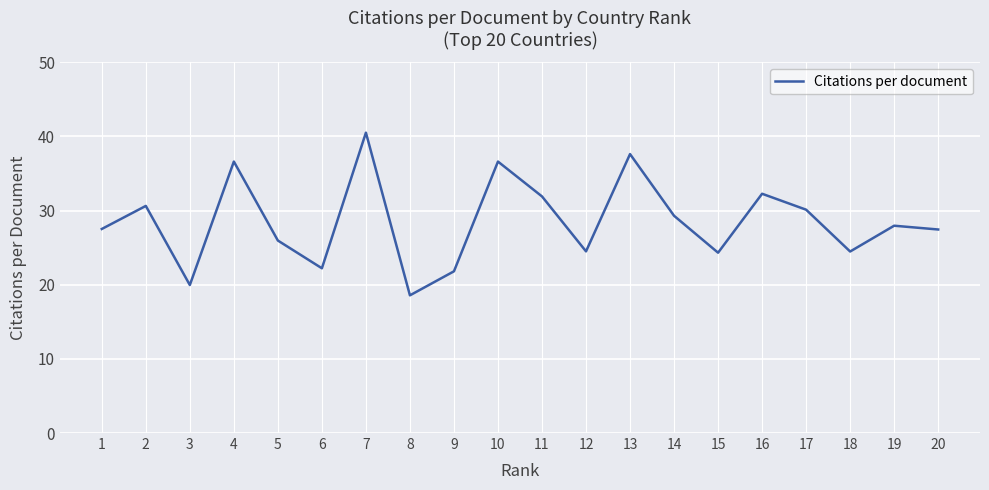

Does the chart have visible grid lines?

Yes